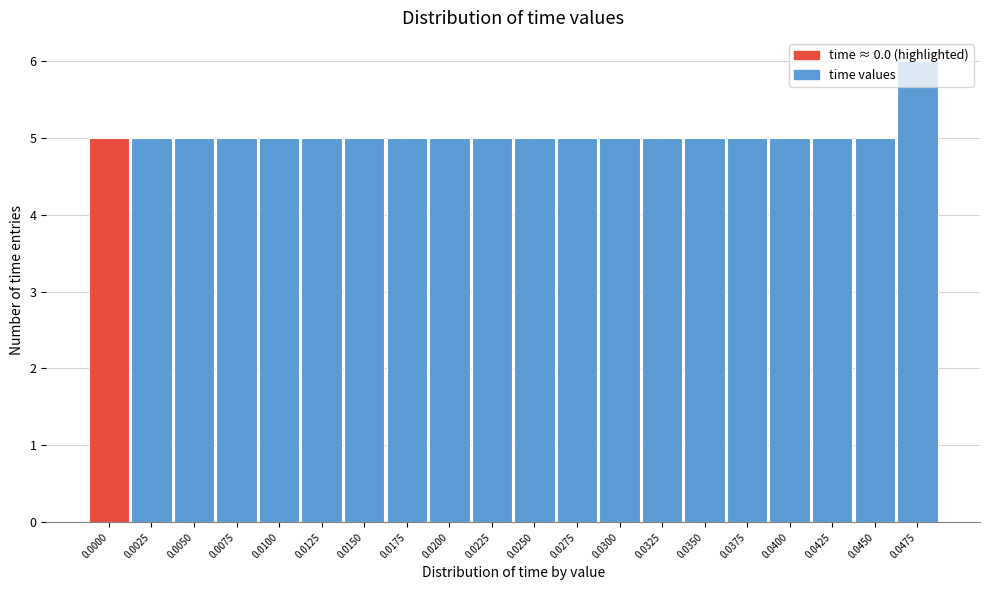

The value at 0.0400 is 3. True or false?

False